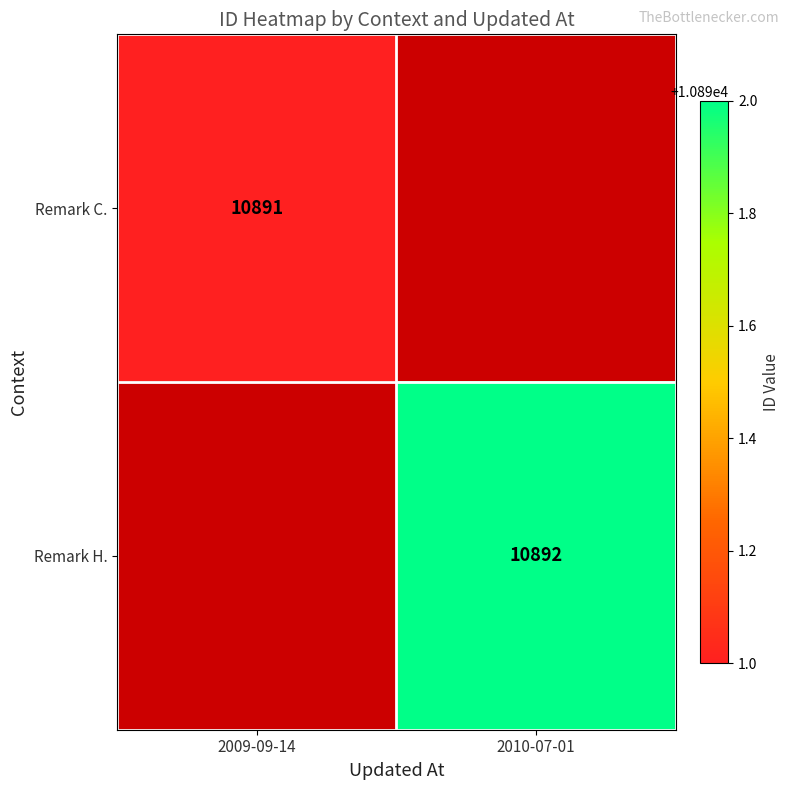

True or false: Remark C. has a value of 10891 at 2009-09-14.

True